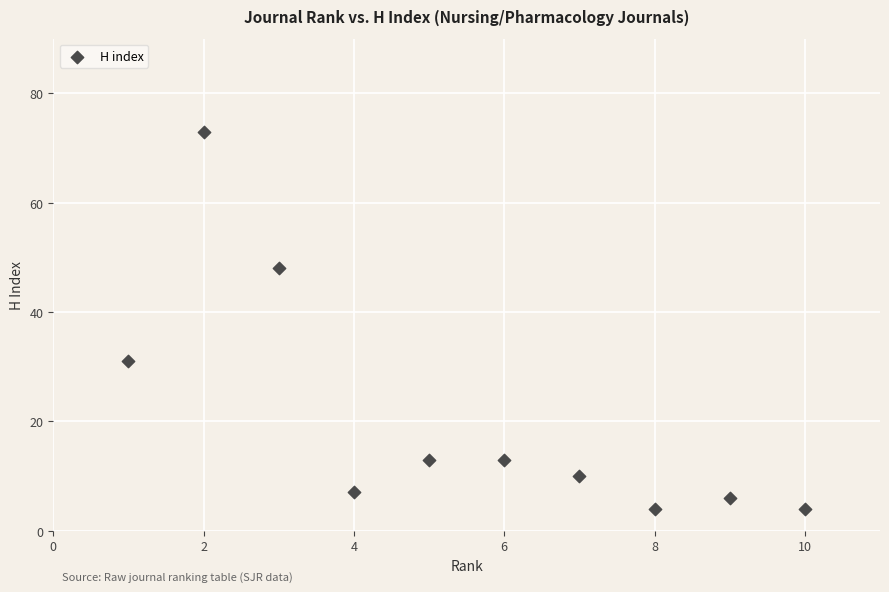

What Y value in the scatter plot is closest to 38?

31